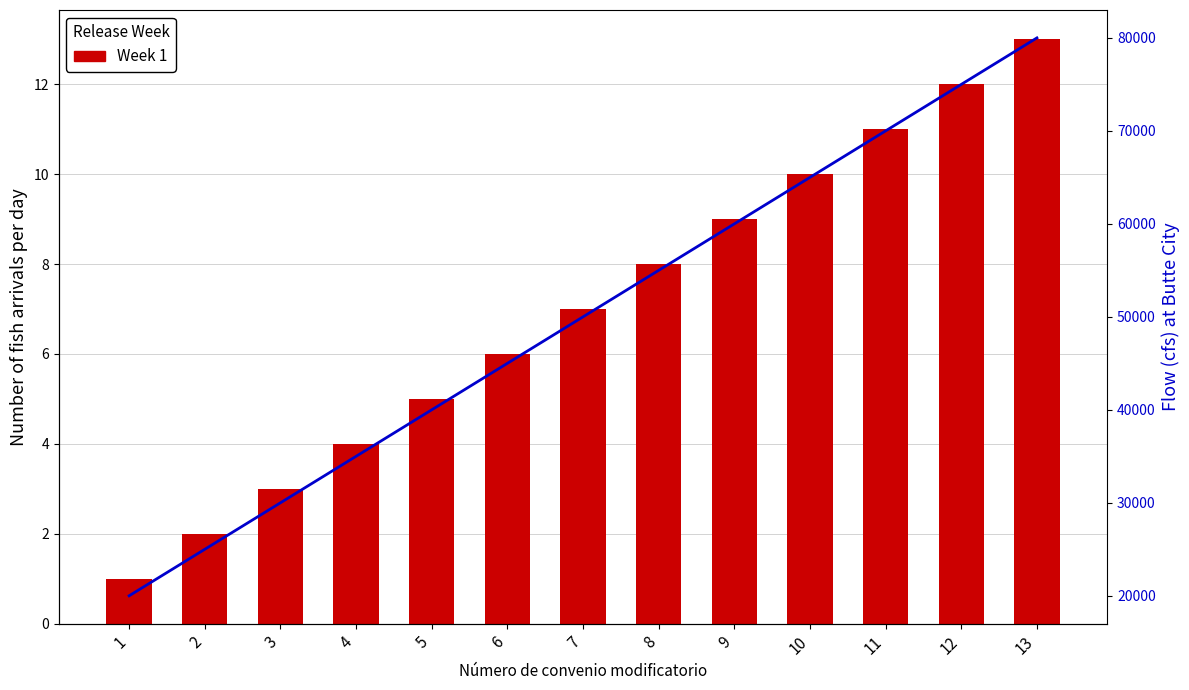

Where is Week 1 nearest to the value 7?

7